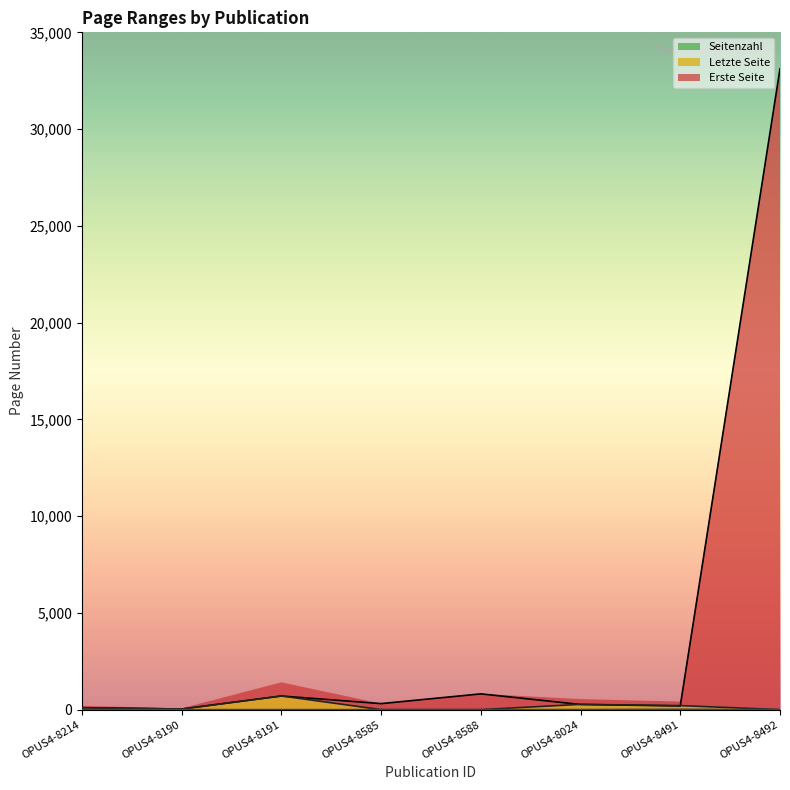

Reading right to left, what are all the values shown in this chart?

Erste Seite: 33119	189	267	814	310	704	30	97
Letzte Seite: 0	208	272	0	0	706	32	98
Seitenzahl: 0	19	5	0	0	2	2	1